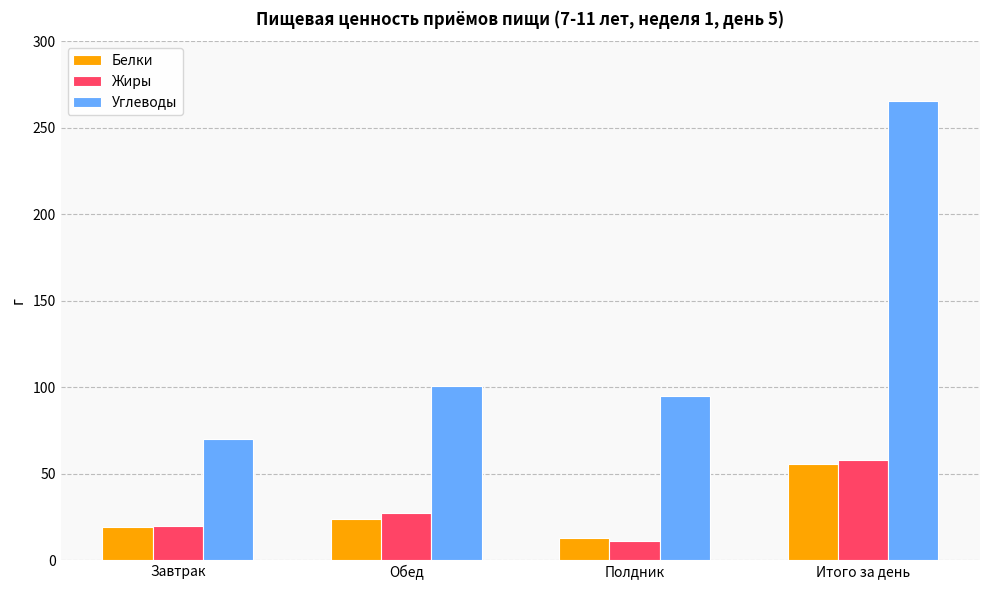

How many bars are there in total?

12